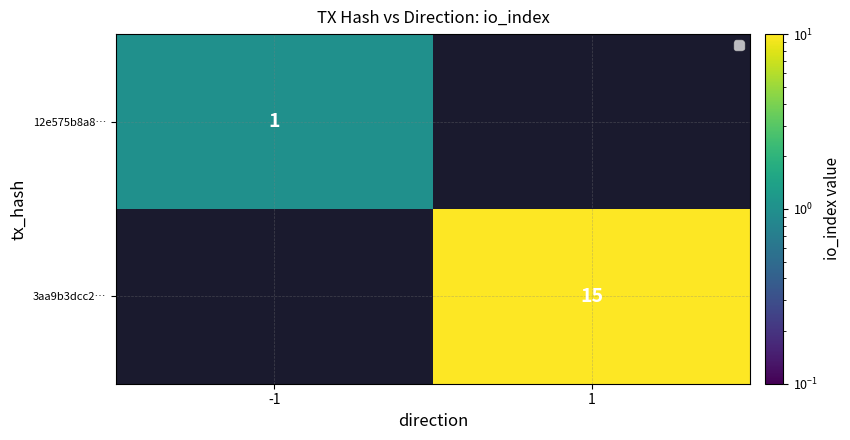

How many categories are shown in the chart?

2